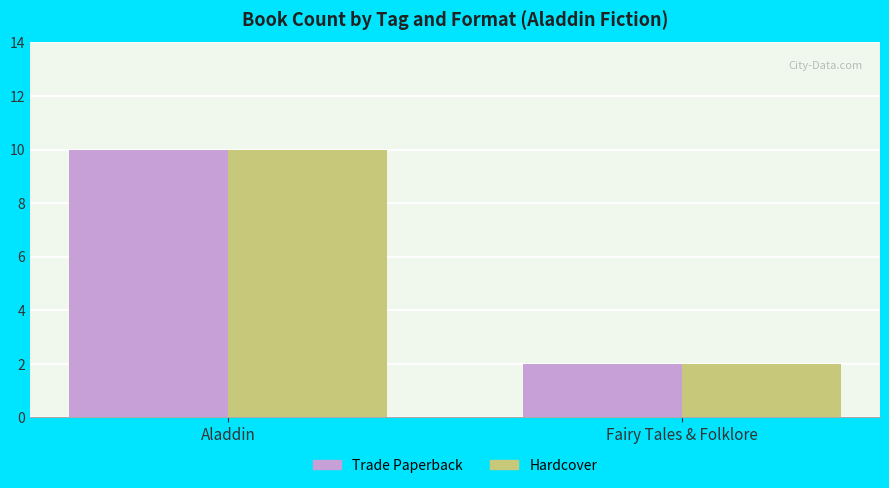

List the labels in order of Hardcover value, smallest first.

Fairy Tales & Folklore, Aladdin